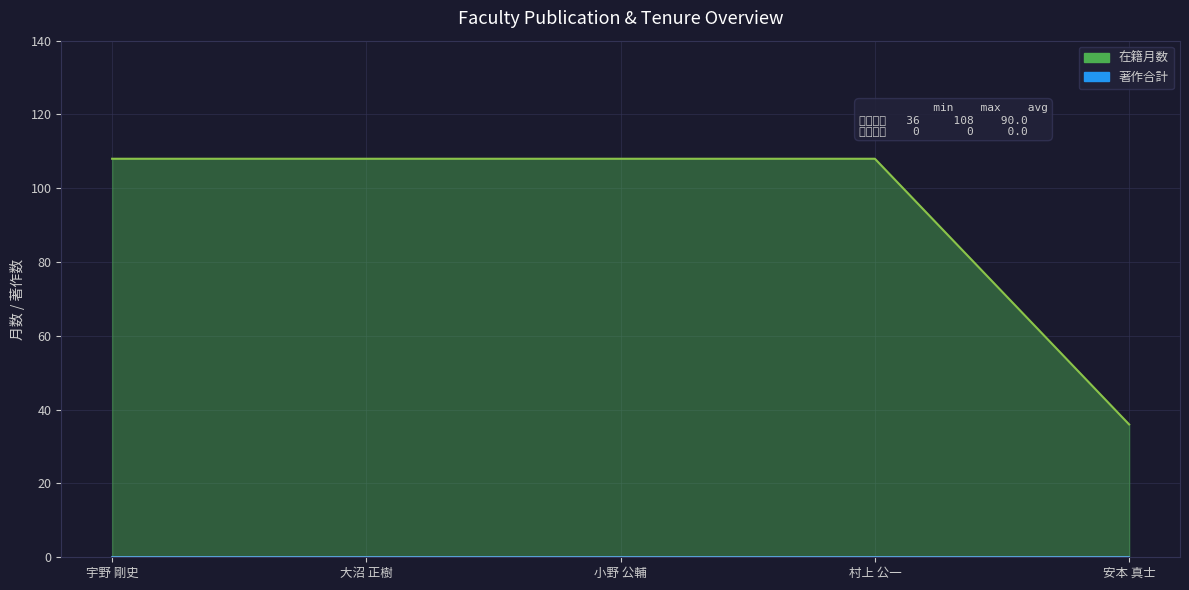

True or false: 在籍月数 has more than 0 points higher than both neighbors.

False